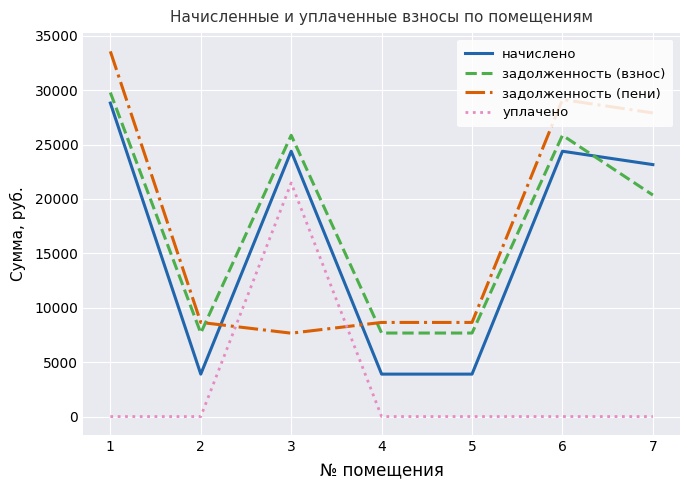

What is the highest value of the уплачено series?

21472.7